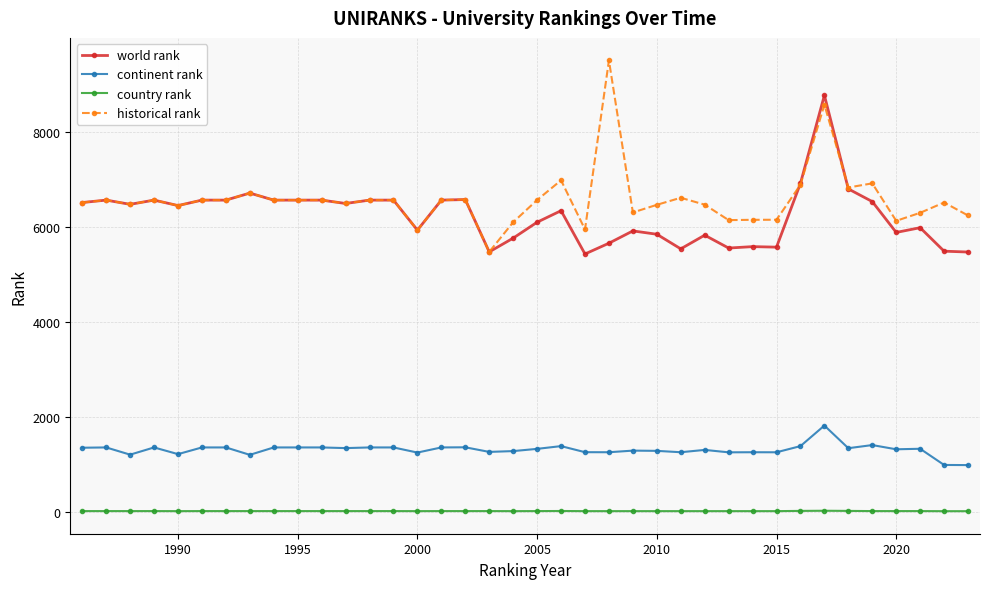

Rank the series by their maximum value, from highest to lowest.

historical rank, world rank, continent rank, country rank